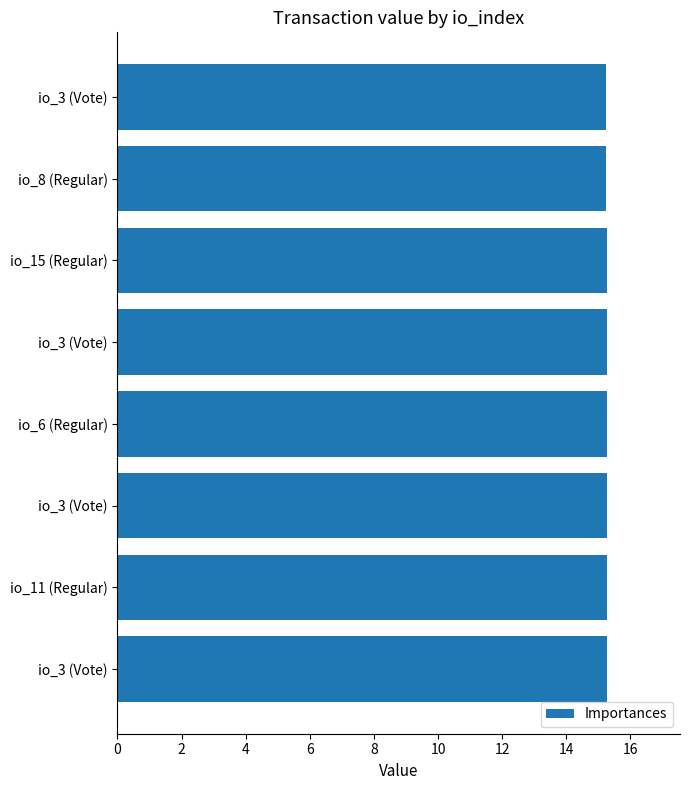

Are the bars horizontal?

Yes